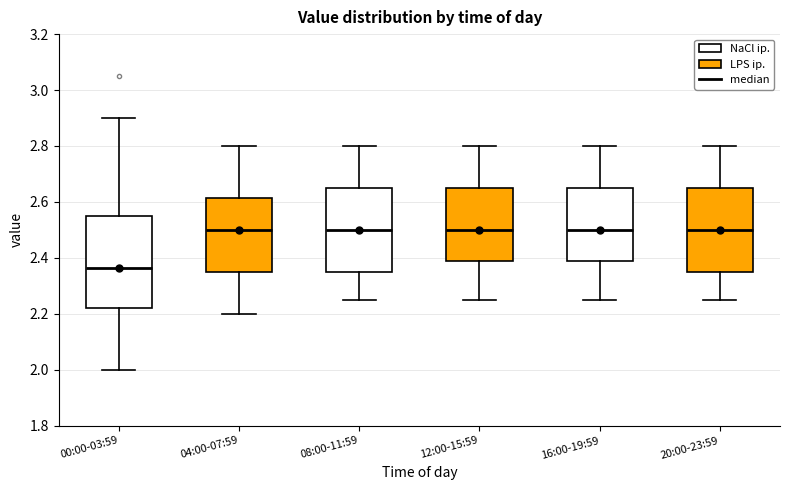

Which box is the tallest, from its lower edge to its upper edge?

00:00-03:59